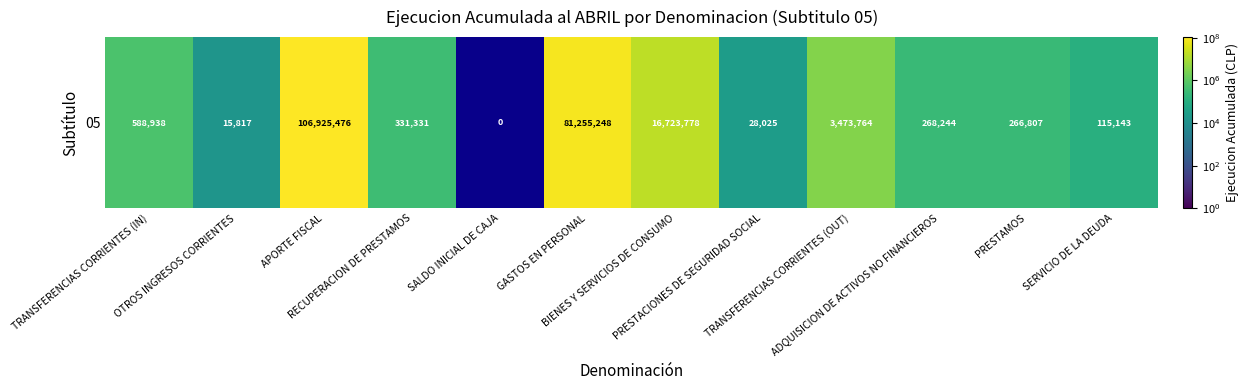

How many values are above zero?

11